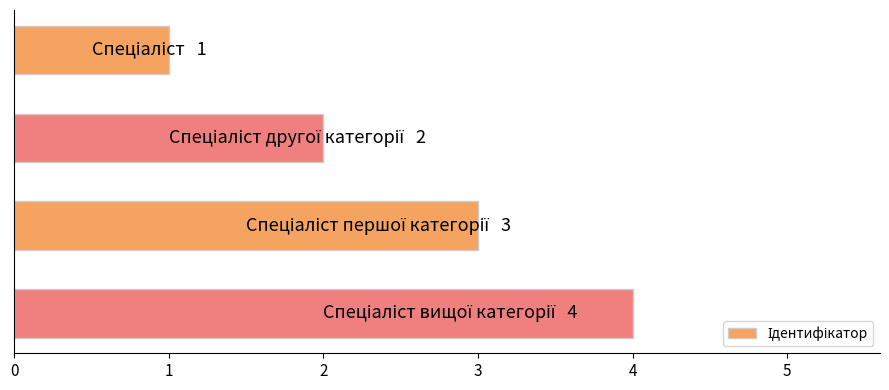

What is the difference between the maximum and minimum values?

3